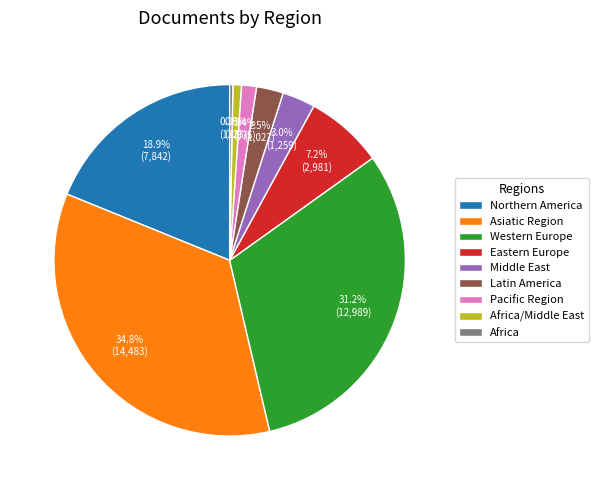

To the nearest percent, what is the average slice percentage?

11%